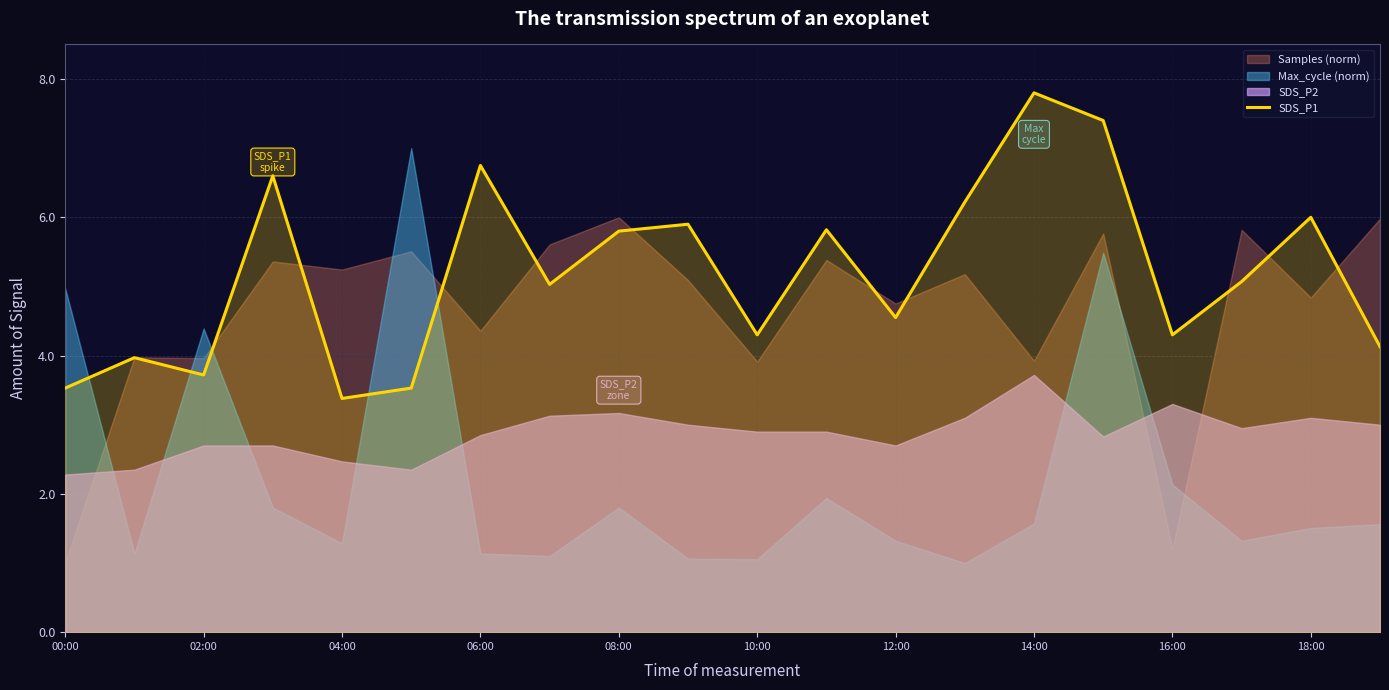

Which has a higher value, 00:00 or 17?

17